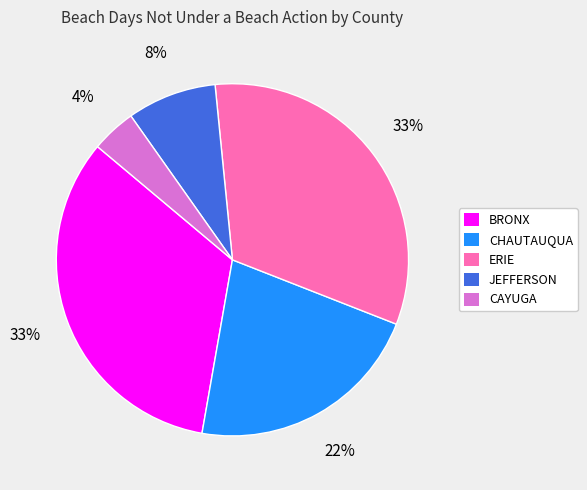

To the nearest percent, what is the average slice percentage?

20%